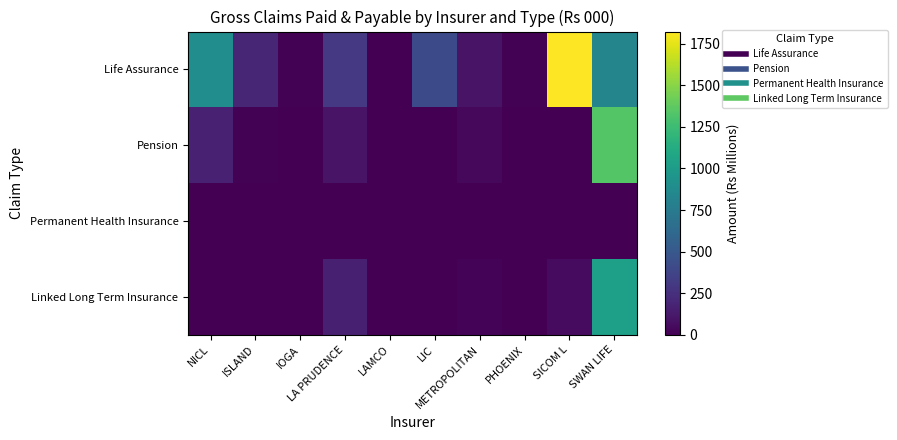

Reading right to left, list all the values displayed in this chart.

Life Assurance: SWAN LIFE=832.3	SICOM L=1821.9	PHOENIX=8.7	METROPOLITAN=96.7	LIC=409.8	LAMCO=5.1	LA PRUDENCE=302.2	IOGA=9.4	ISLAND=198.2	NICL=896.1
Pension: SWAN LIFE=1333.0	SICOM L=0.0	PHOENIX=0.0	METROPOLITAN=37.4	LIC=0.0	LAMCO=0.0	LA PRUDENCE=98.9	IOGA=0.0	ISLAND=14.1	NICL=166.0
Permanent Health Insurance: SWAN LIFE=3.3	SICOM L=0.0	PHOENIX=0.0	METROPOLITAN=0.0	LIC=0.0	LAMCO=0.0	LA PRUDENCE=0.0	IOGA=0.0	ISLAND=0.0	NICL=0.0
Linked Long Term Insurance: SWAN LIFE=1027.6	SICOM L=53.6	PHOENIX=0.0	METROPOLITAN=17.1	LIC=0.0	LAMCO=0.0	LA PRUDENCE=163.2	IOGA=0.0	ISLAND=0.0	NICL=0.0